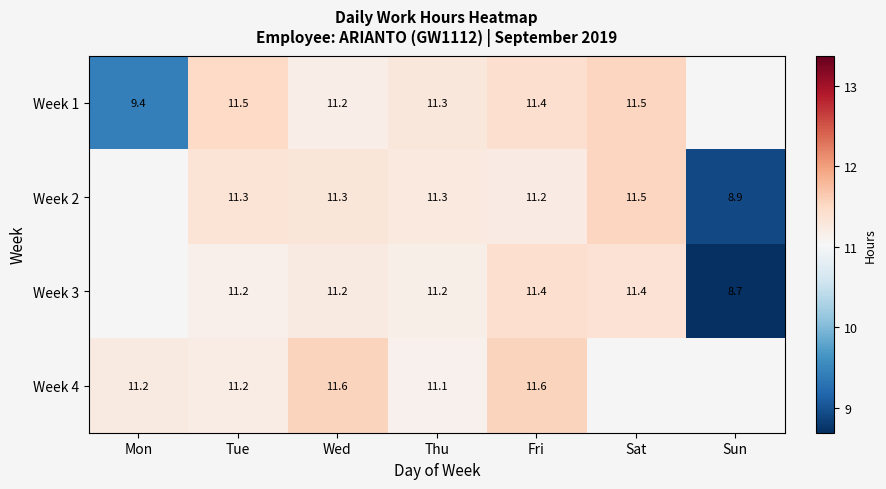

The value of Week 4 at Tue is 6.7. True or false?

False